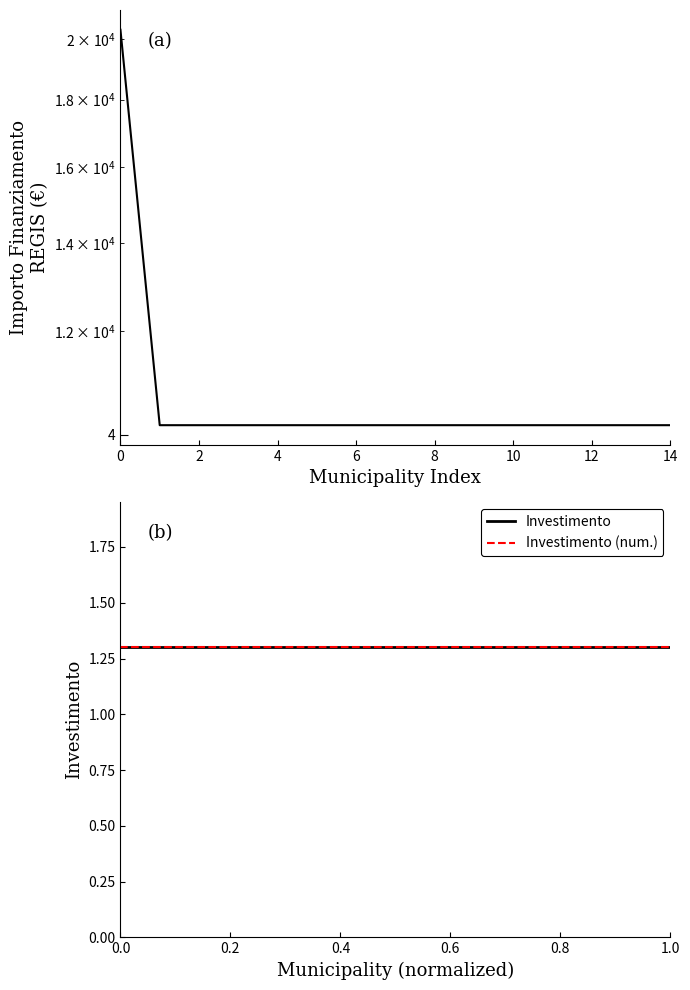

The Investimento (num.) series shows 0.5 at 14. True or false?

False